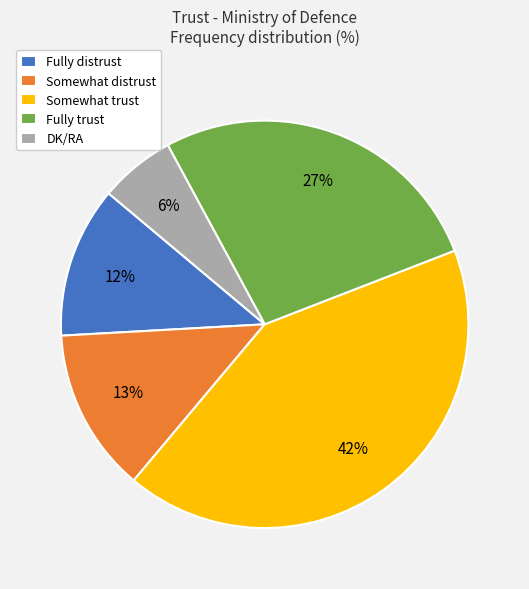

Which has a higher value, Somewhat trust or Fully distrust?

Somewhat trust